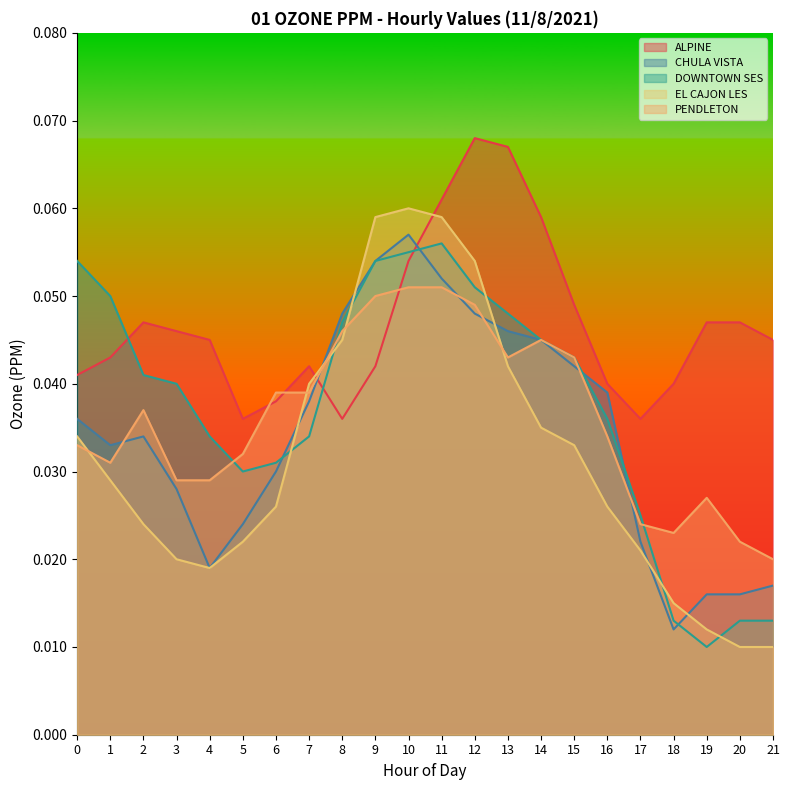

Where is the first local minimum for DOWNTOWN SES?

5